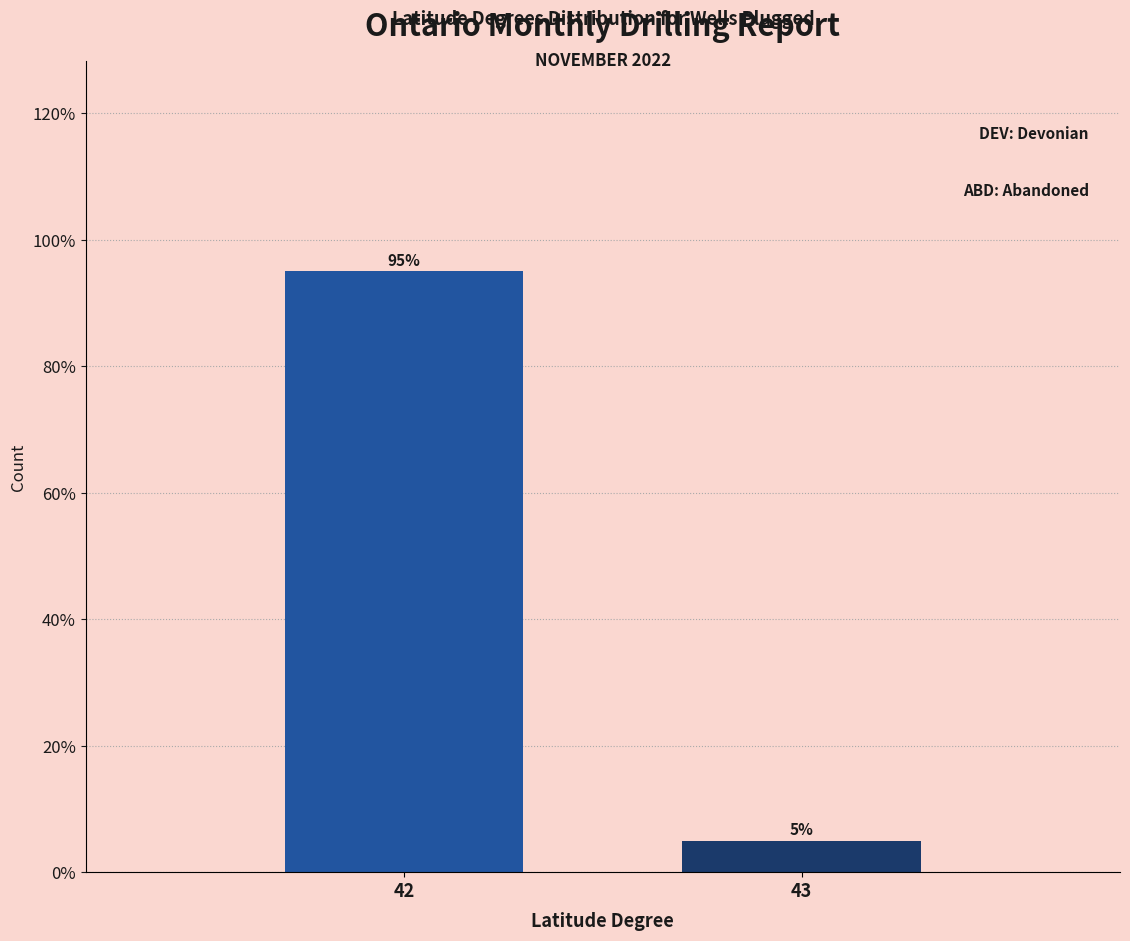

Are the bars horizontal?

No